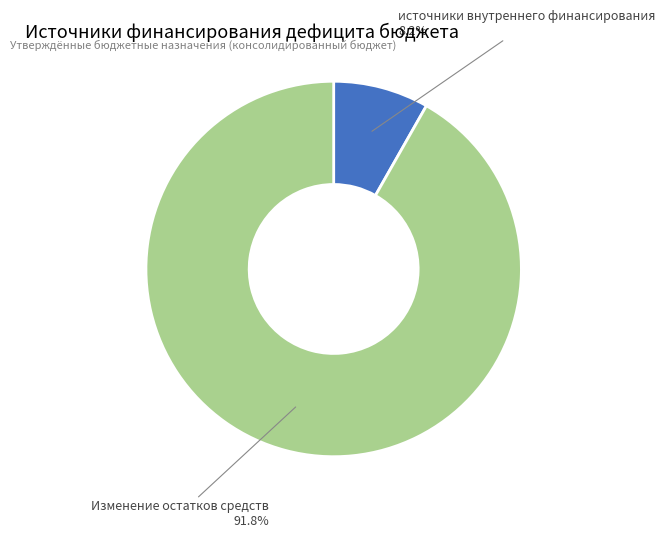

Does any single category account for the majority?

Yes